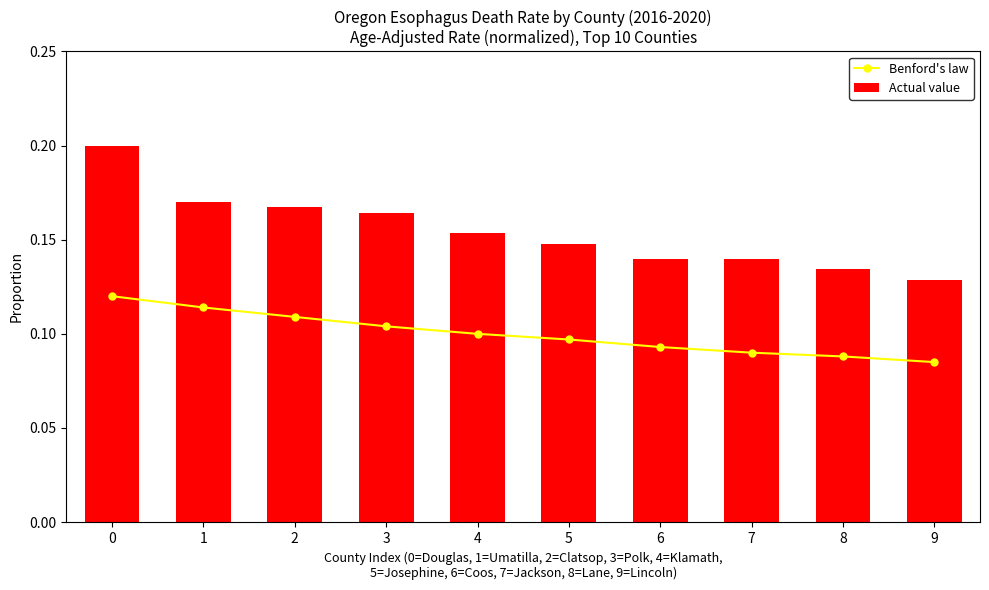

How many Actual value values are between 0 and 1?

10